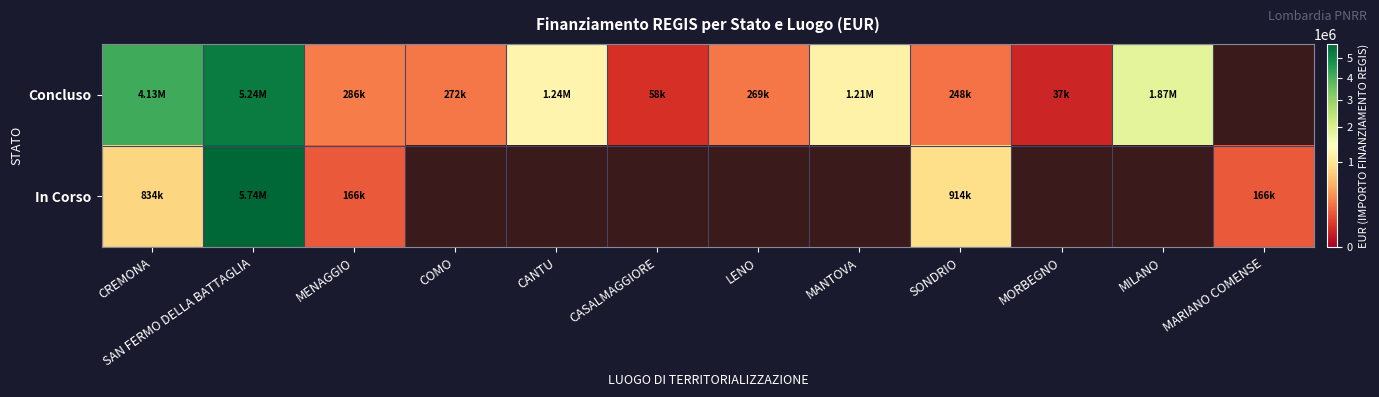

What is the maximum value shown in the chart?

5741257.7